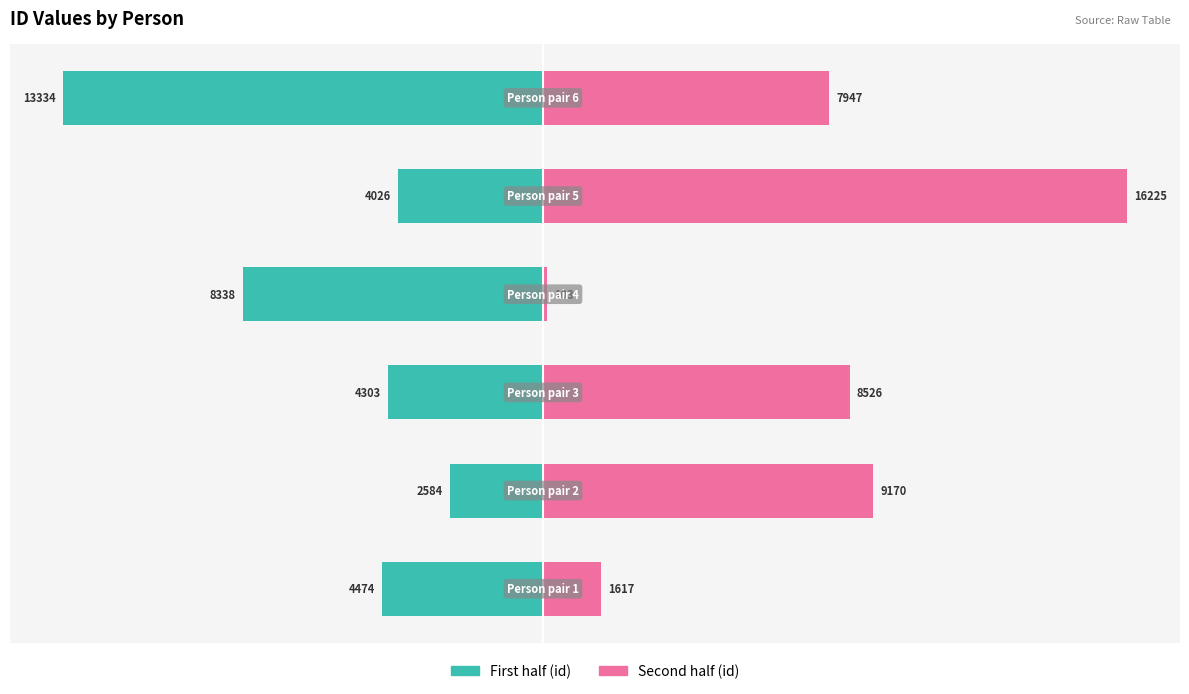

Rank the categories by Second half (id) value from lowest to highest.

3, 0, 5, 2, 1, 4